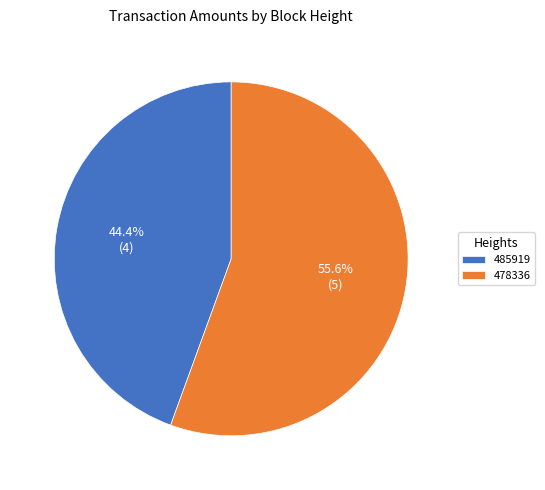

To the nearest percent, what is the difference between the largest and smallest slice percentages?

11%